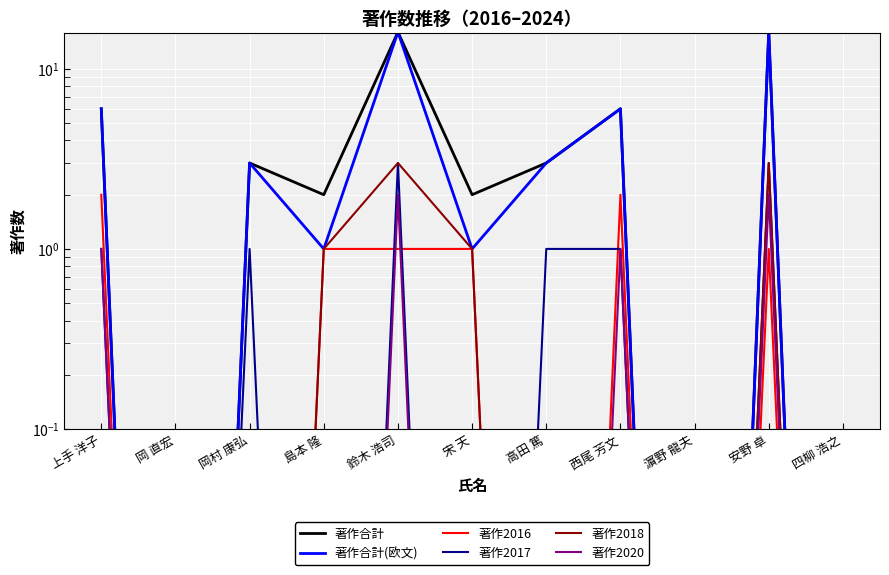

Rank the series at 鈴木 浩司 from lowest to highest value.

著作2016, 著作2020, 著作2017, 著作2018, 著作合計, 著作合計(欧文)